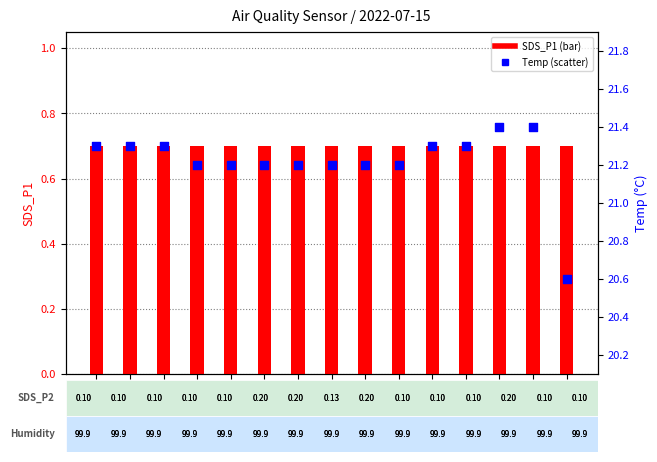

Which series has the widest spread of Y values?

Temp